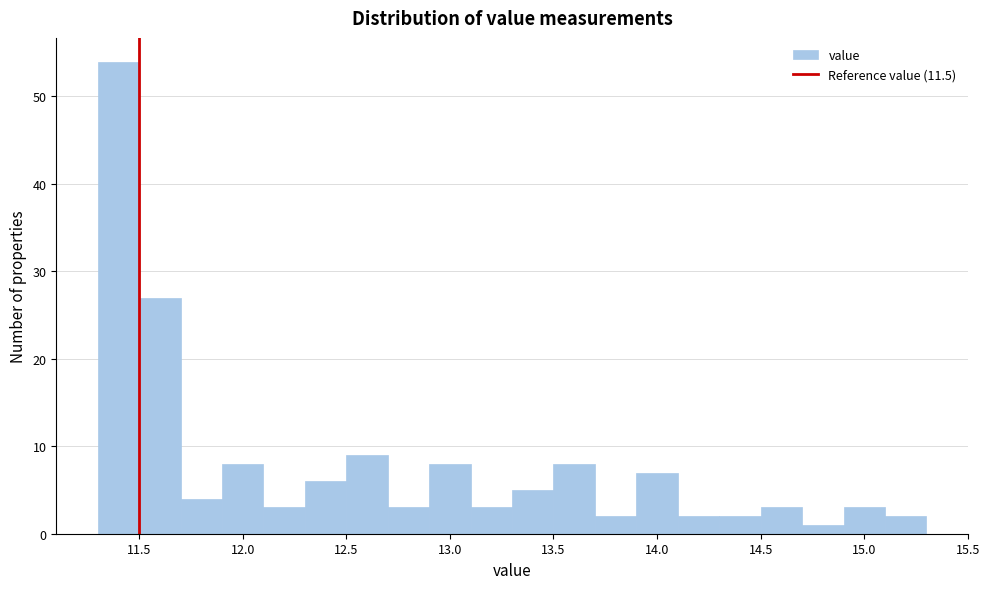

Reading left to right, list every bar in this chart as the range it spans on the x-axis followed by its height. The values are not printed on the chart, so give them approximately, as read against the axis.

11.3 to 11.5: 54
11.5 to 11.7: 27
11.7 to 11.9: 4
11.9 to 12.1: 8
12.1 to 12.3: 3
12.3 to 12.5: 6
12.5 to 12.7: 9
12.7 to 12.9: 3
12.9 to 13.1: 8
13.1 to 13.3: 3
13.3 to 13.5: 5
13.5 to 13.7: 8
13.7 to 13.9: 2
13.9 to 14.1: 7
14.1 to 14.3: 2
14.3 to 14.5: 2
14.5 to 14.7: 3
14.7 to 14.9: 1
14.9 to 15.1: 3
15.1 to 15.3: 2